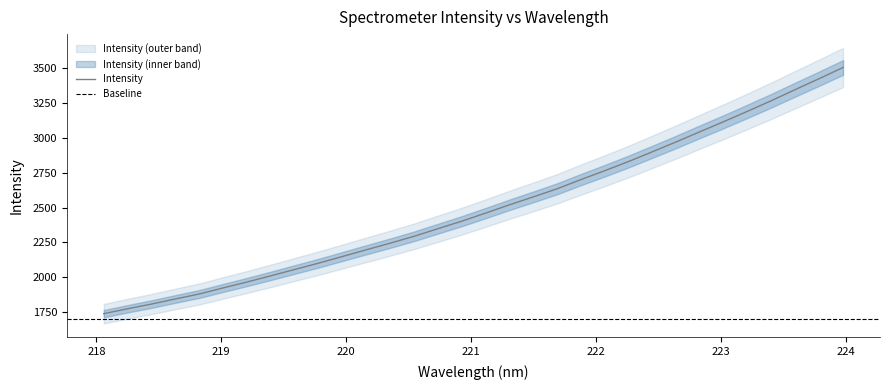

Between 223.2172 and 220.1623, which is larger?

223.2172